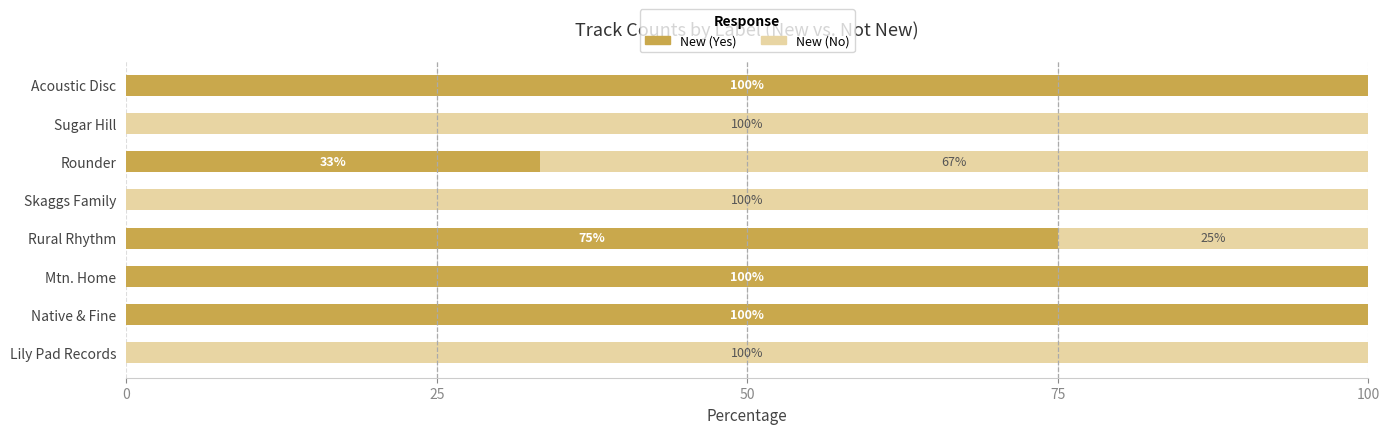

How many values in New (Yes) are above zero?

5